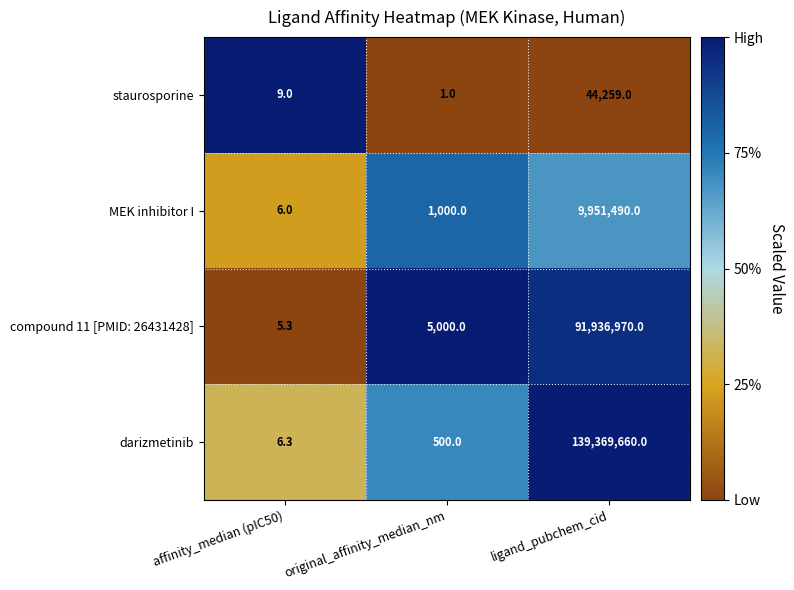

What is the total value across all series at affinity_median (pIC50)?

26.6